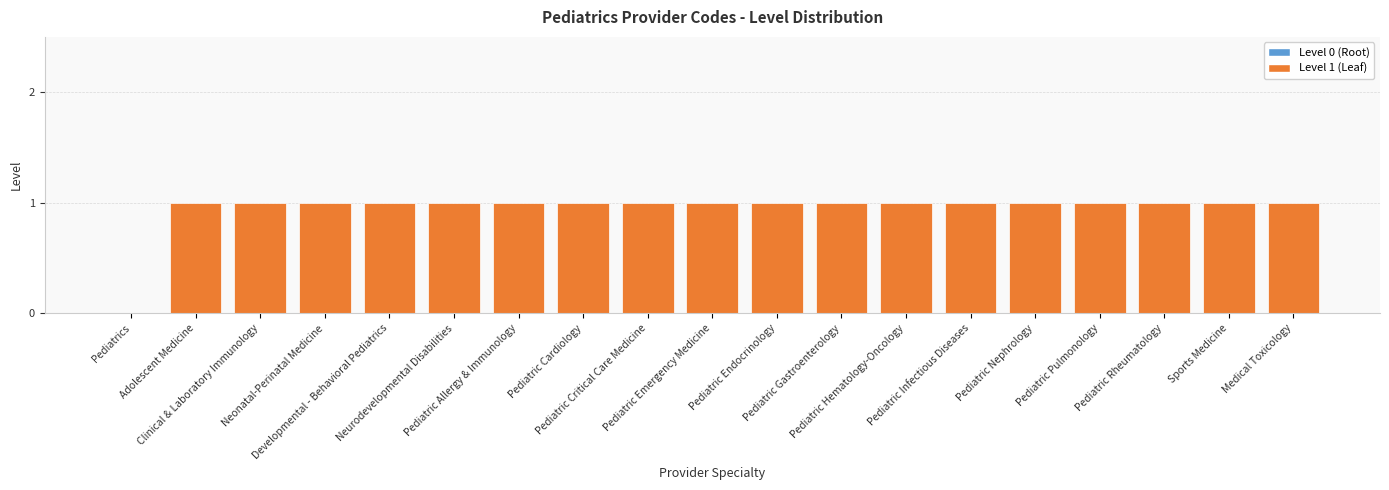

What is the average value?

1